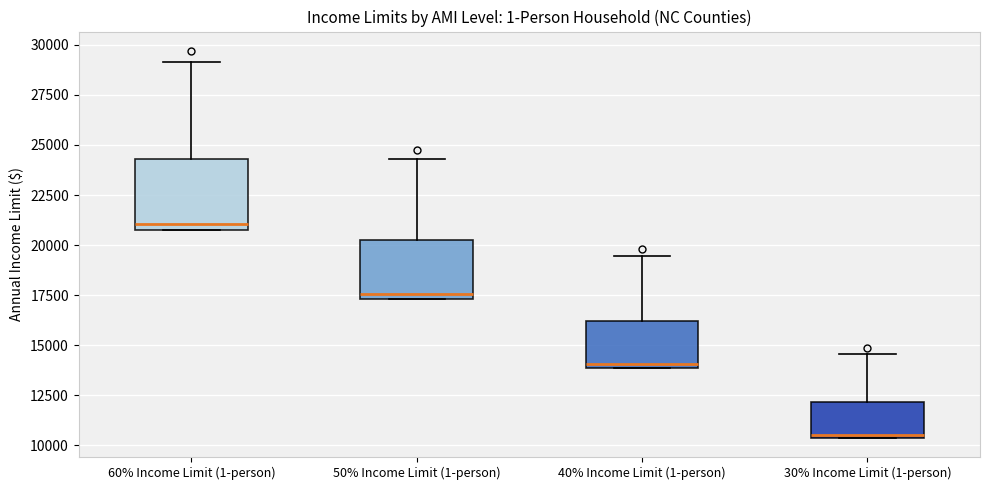

Where does the upper whisker of the box for 50% Income Limit (1-person) end on the y-axis? The values are not printed on the chart, so give them approximately, as read against the axis.

24500